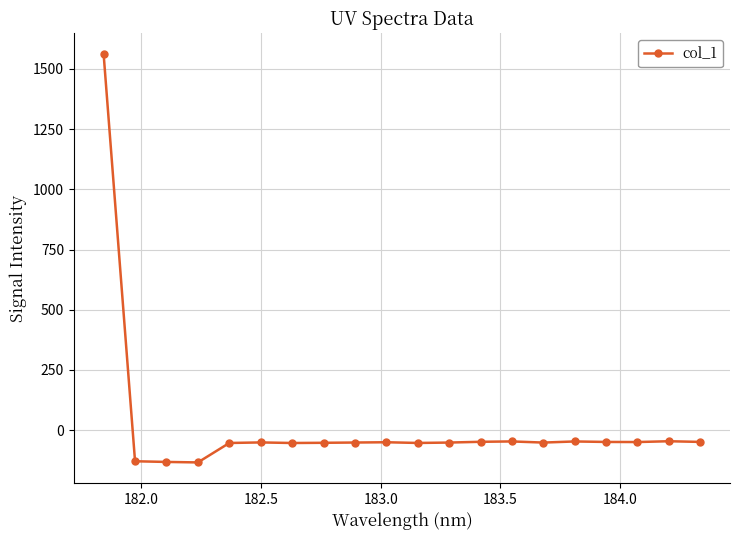

What is the maximum value shown in the chart?

1562.4